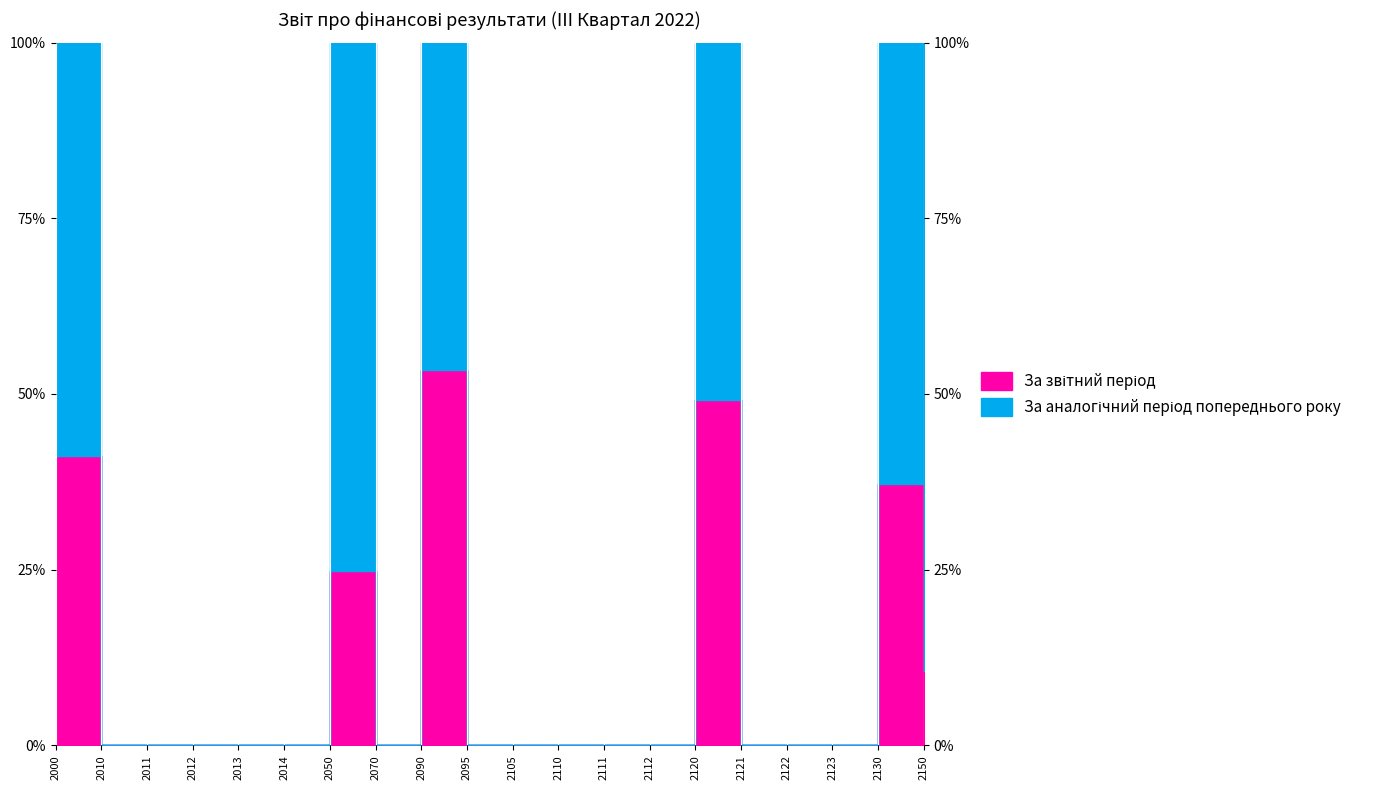

What is the sum of all За звітний період values?

28231